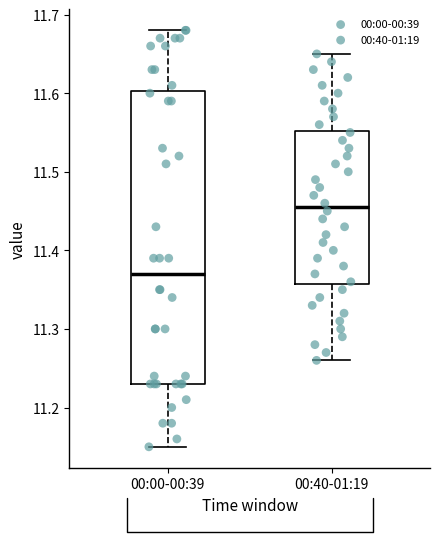

Reading left to right, transcribe this box plot: for each box, give where its median line is, the range the box spans, and where its two whiskers end, as read against the y-axis. The values are not printed on the chart, so give them approximately, as read against the axis.

00:00-00:39: median 11.37, box 11.23 to 11.60, whiskers 11.15 to 11.68
00:40-01:19: median 11.46, box 11.36 to 11.55, whiskers 11.26 to 11.65